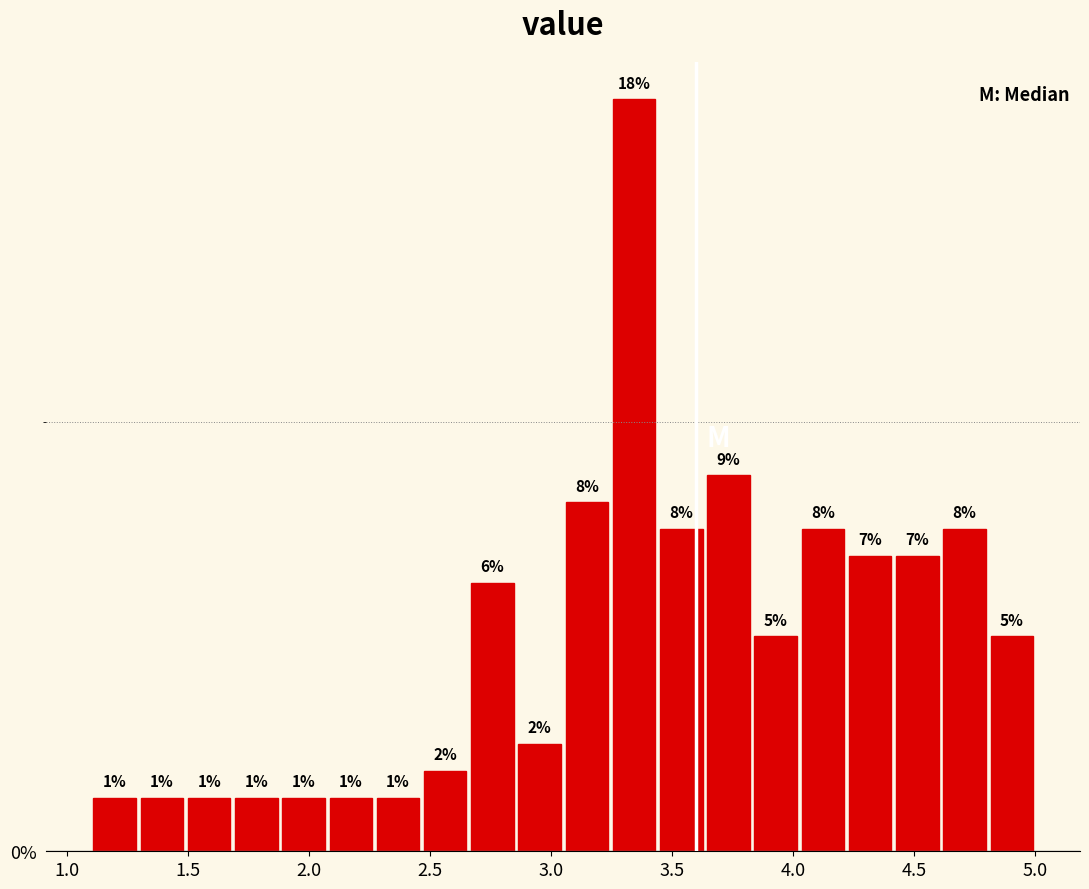

Read against the x-axis, roughly where is the centre of the tallest bar?

3.35